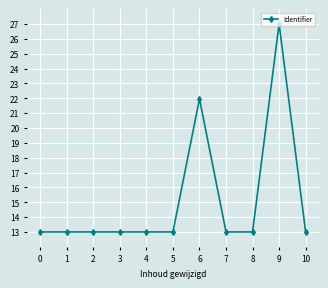

What is the maximum value shown in the chart?

27.0